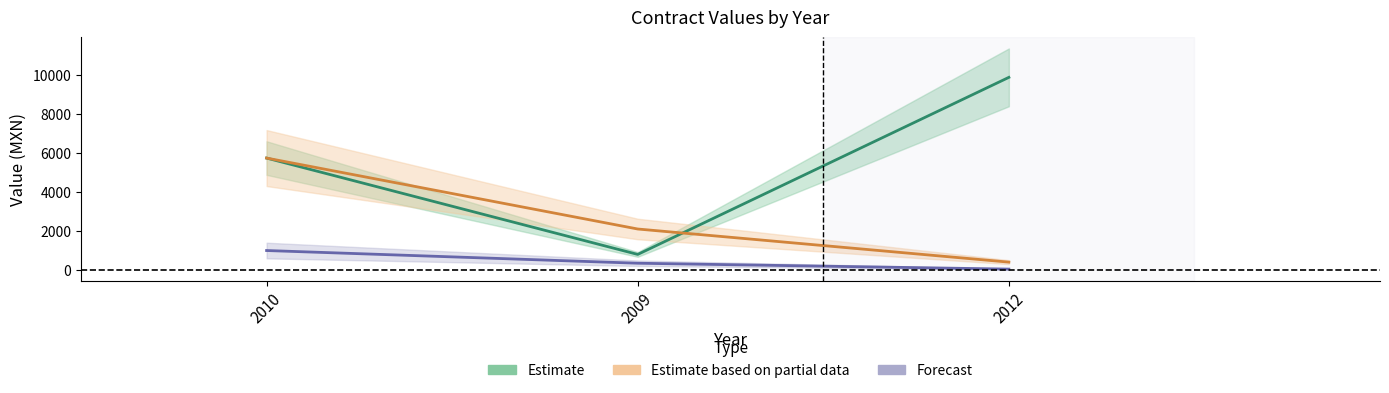

Rank the series by their maximum value, from lowest to highest.

Forecast, Estimate based on partial data, Estimate